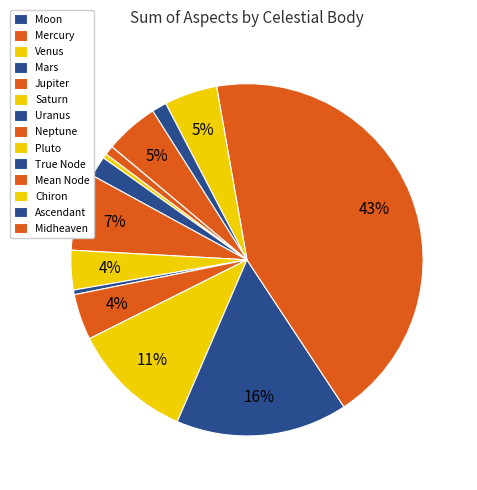

Count the number of slices in the pie.

15